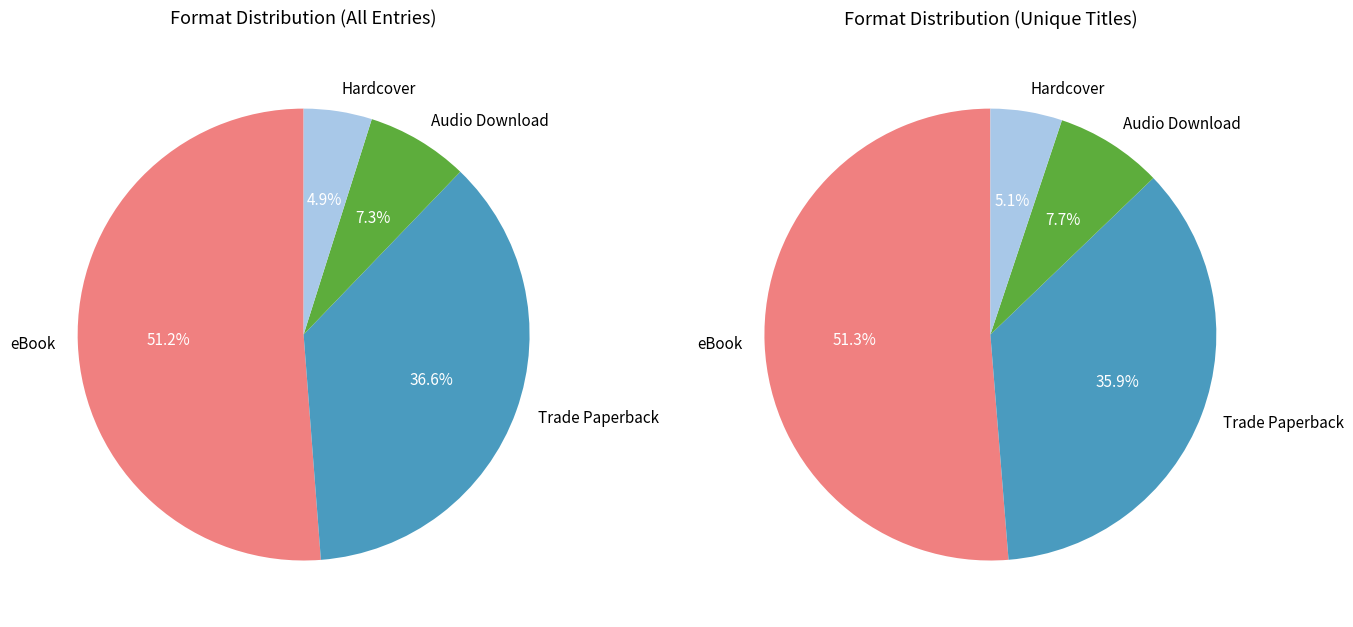

Rank the categories by value from highest to lowest.

eBook, Trade Paperback, Audio Download, Hardcover